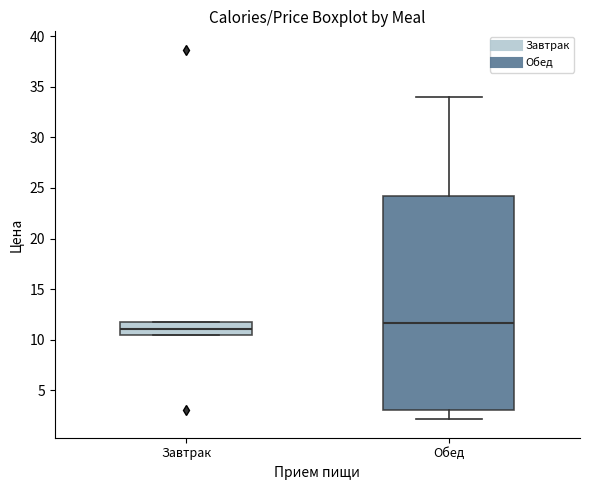

Where is the lower edge of the box for Завтрак on the y-axis? The values are not printed on the chart, so give them approximately, as read against the axis.

10.5